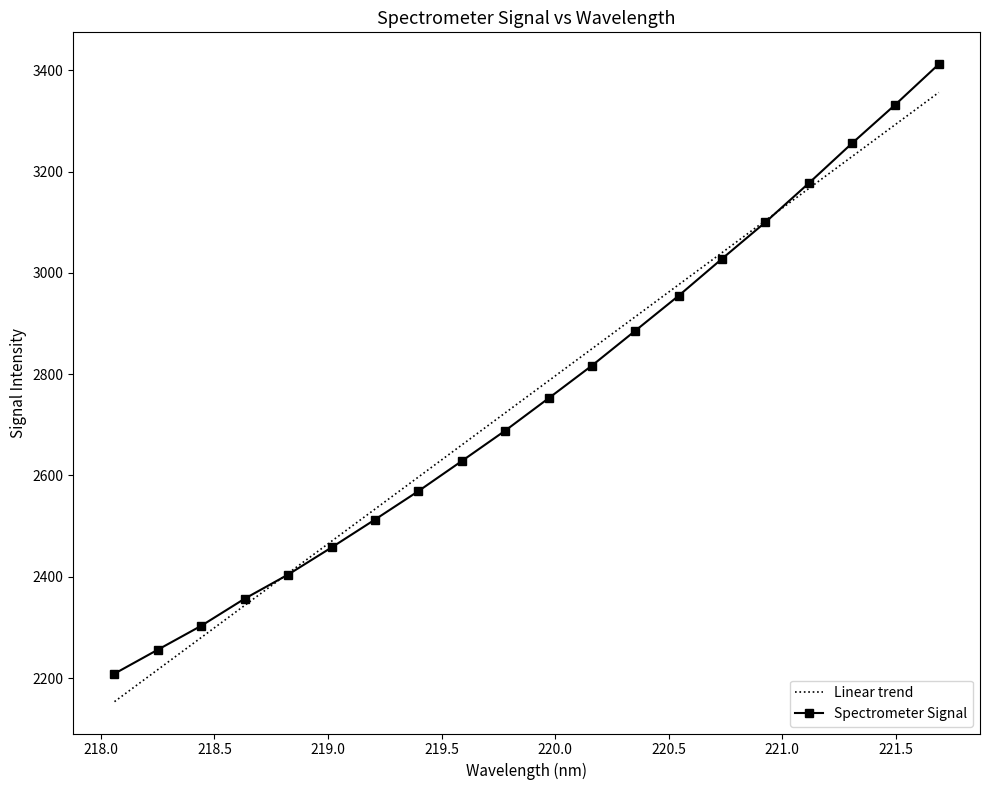

What is the lowest value of the Spectrometer Signal series?

2208.9